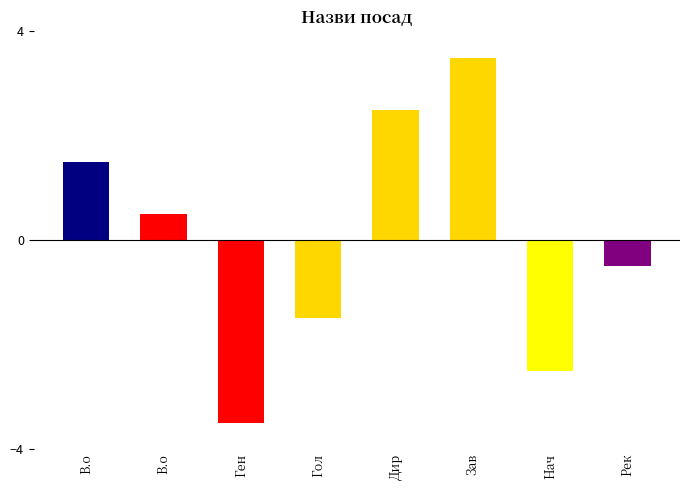

Does the chart contain stacked bars?

No